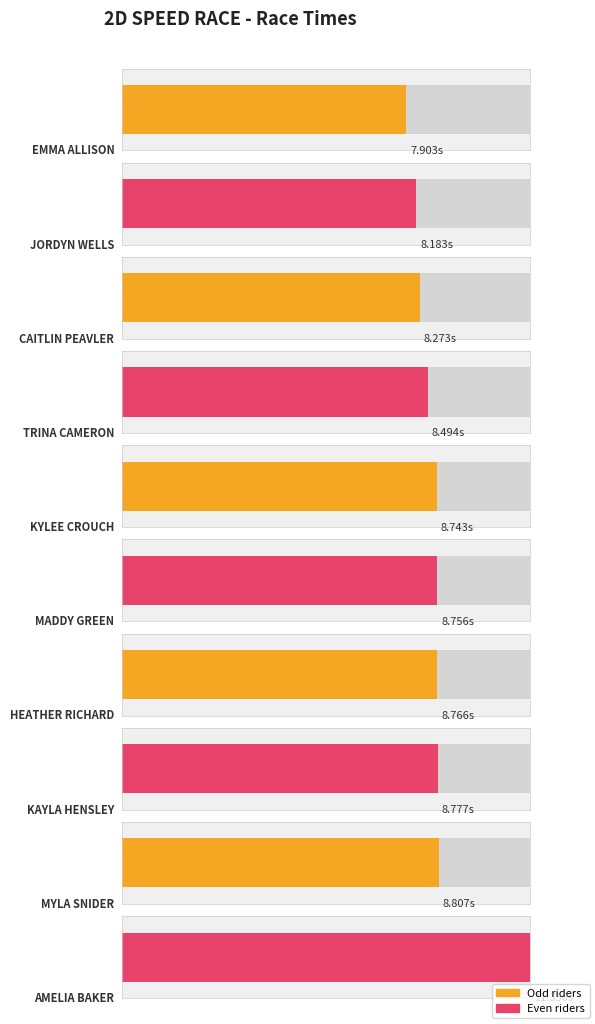

At which category does the chart reach its peak across all series?

AMELIA BAKER